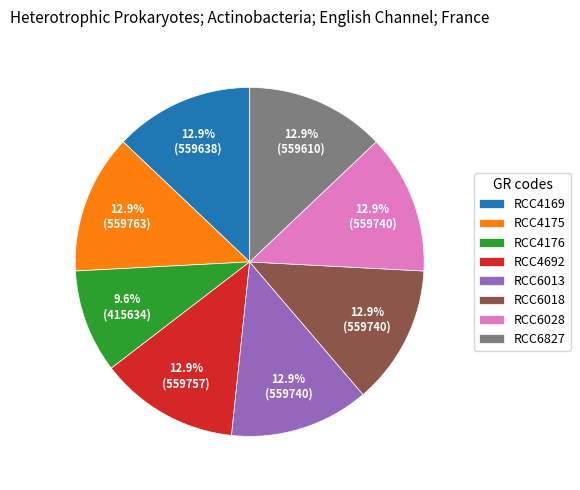

What percentage is the RCC4175 slice, to the nearest percent?

13%